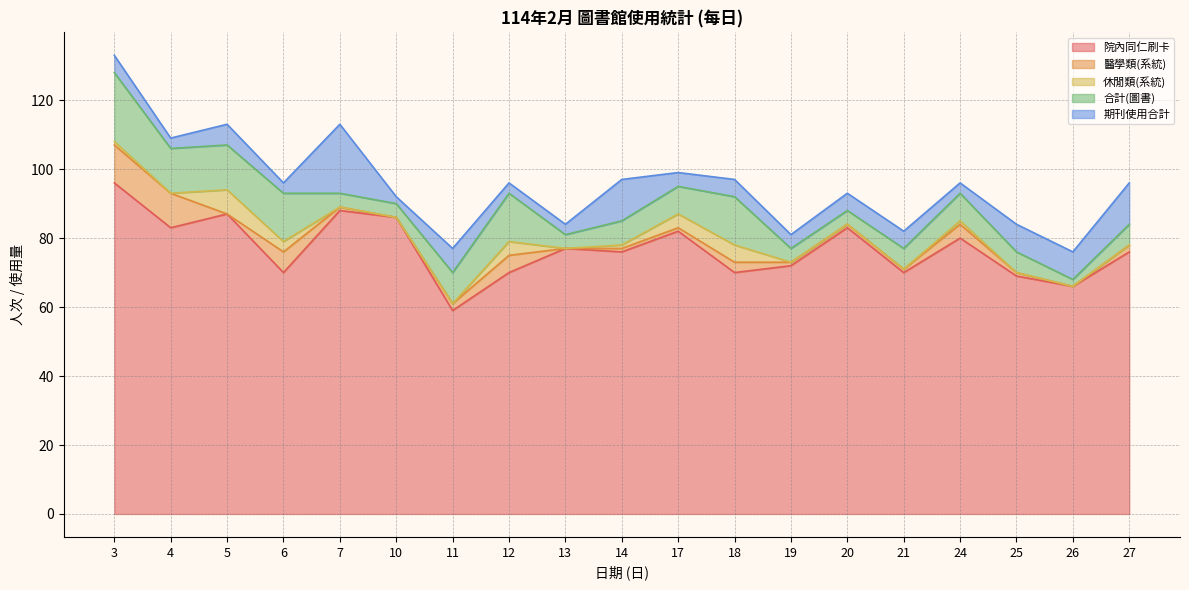

Rank the series at 6 from highest to lowest value.

院內同仁刷卡, 合計(圖書), 醫學類(系統), 休閒類(系統), 期刊使用合計